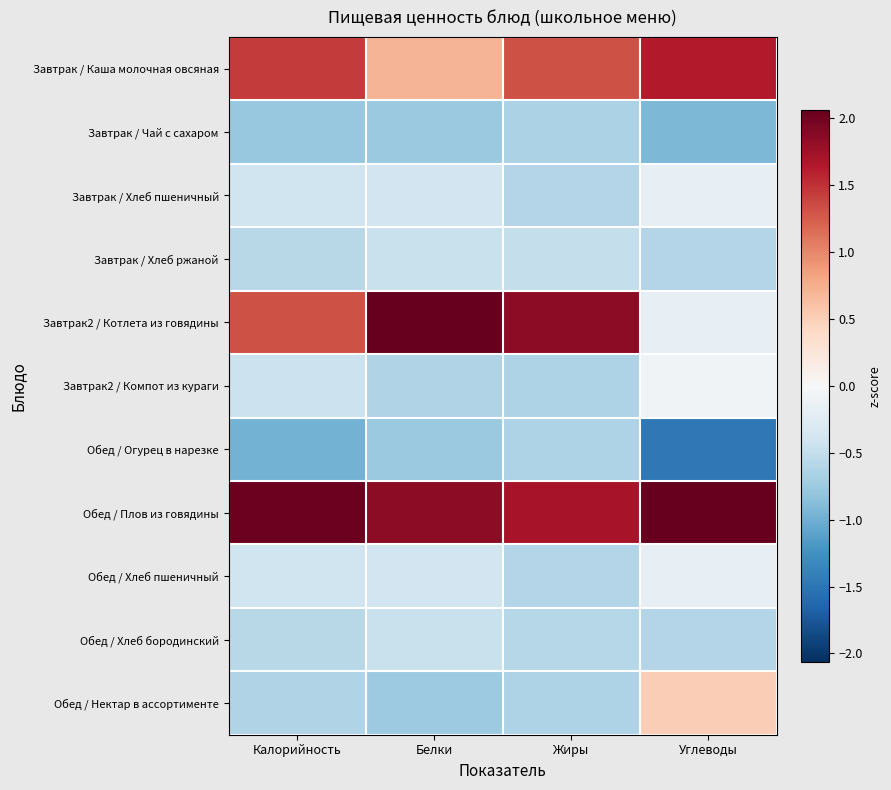

Which series has the largest total across all categories?

Обед / Плов из говядины